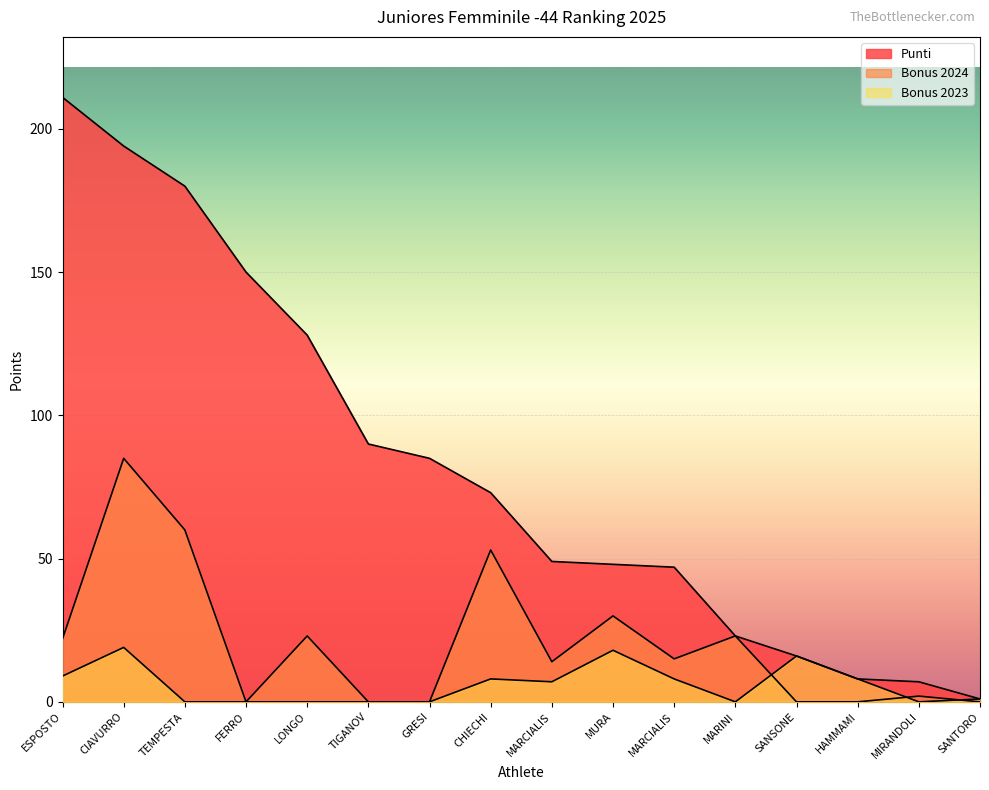

Reading left to right, transcribe all the data shown in this chart.

Punti: 211	194	180	150	128	90	85	73	49	48	47	23	16	8	7	1
Bonus 2024: 22	85	60	0	23	0	0	53	14	30	15	23	0	0	2	0
Bonus 2023: 9	19	0	0	0	0	0	8	7	18	8	0	16	8	0	1